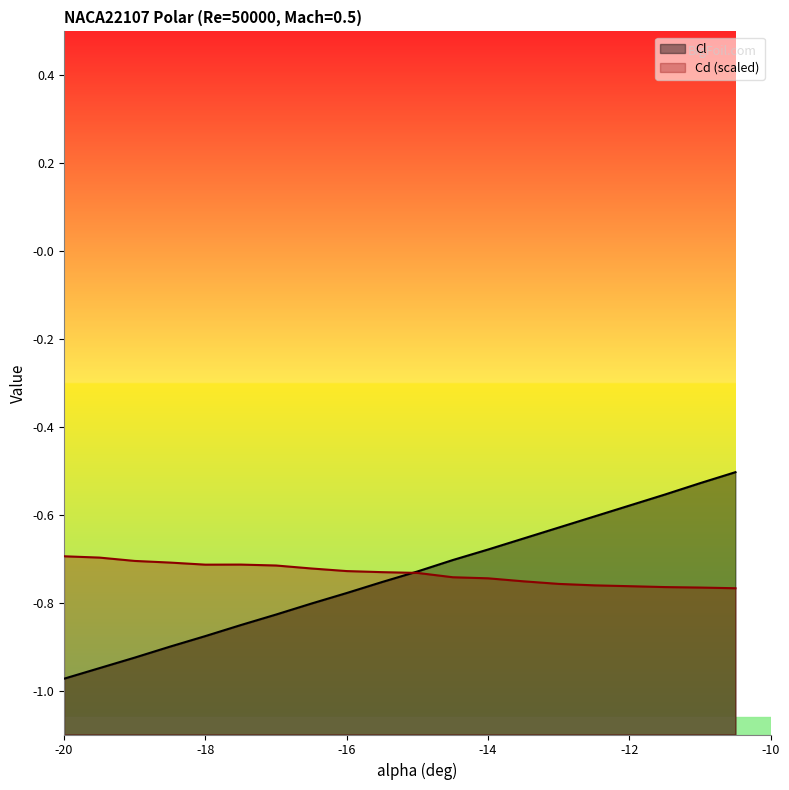

The Cd series shows -0.7 at -15.5. True or false?

True